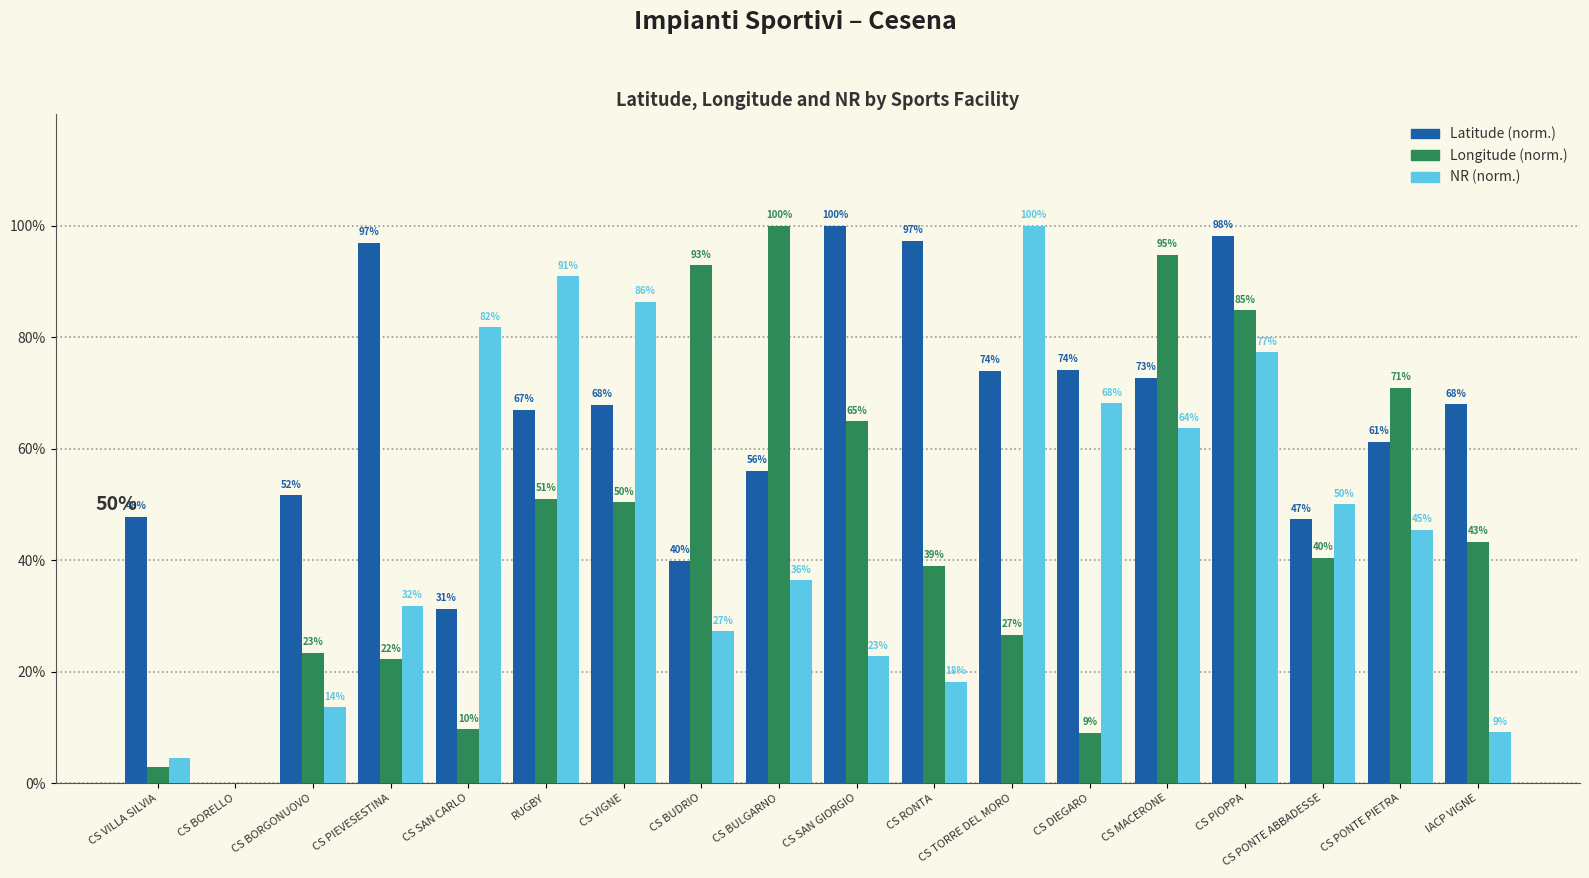

The Latitude (norm.) series shows 33.2 at CS PIEVESESTINA. True or false?

False